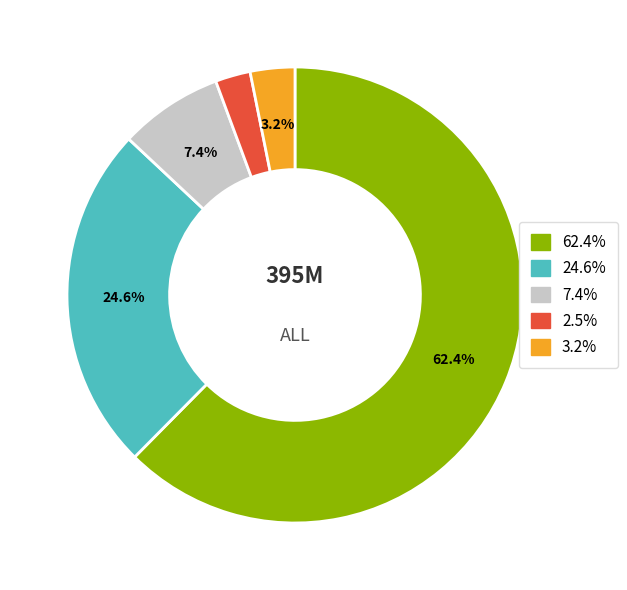

Does any single category account for the majority?

Yes